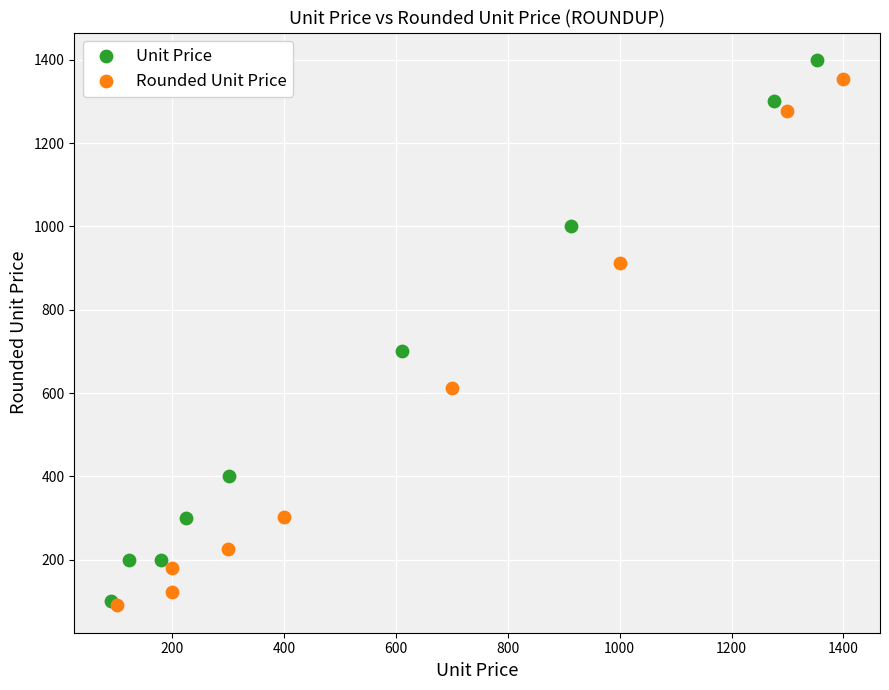

What are all the series names shown in the legend?

Unit Price, Rounded Unit Price